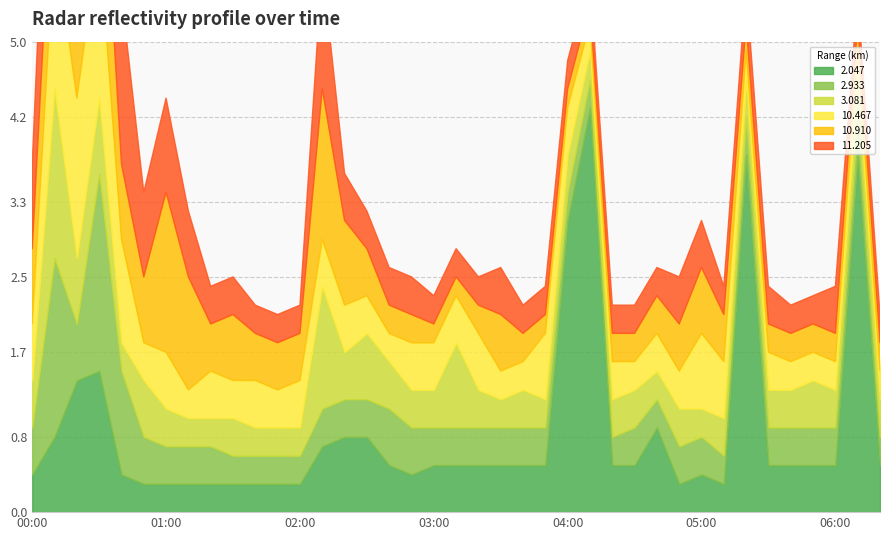

True or false: 10.910 and 10.467 cross at least once.

True